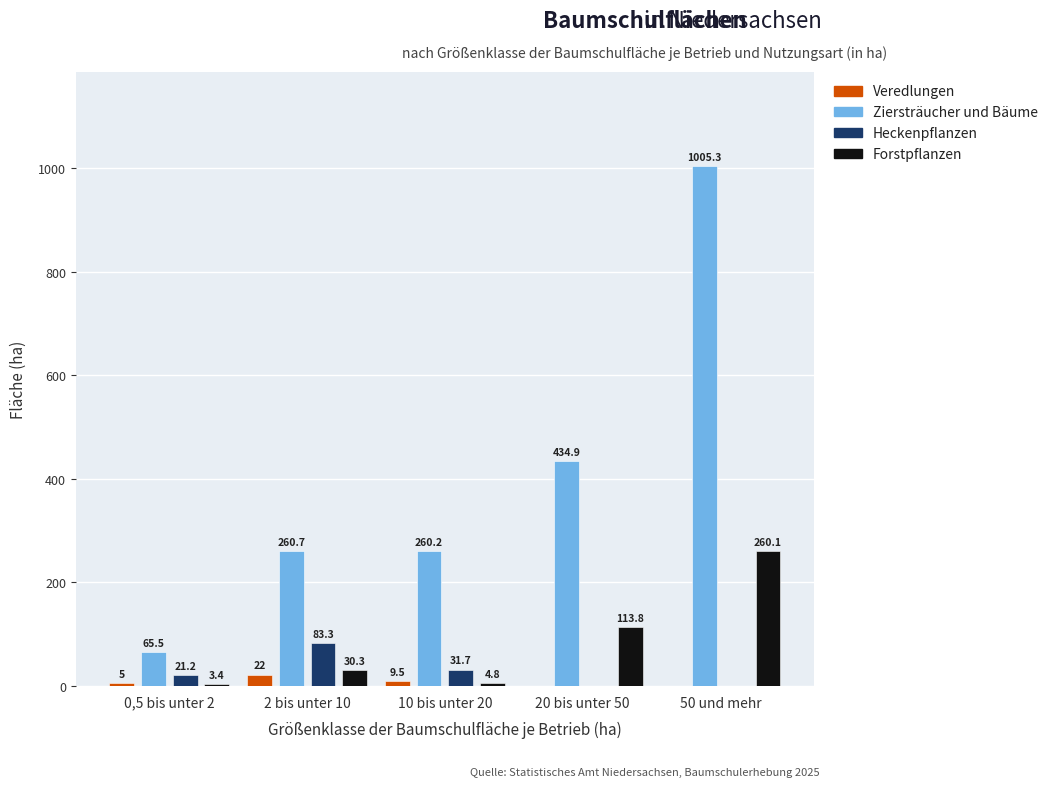

Which series has the largest total across all categories?

Ziersträucher und Bäume